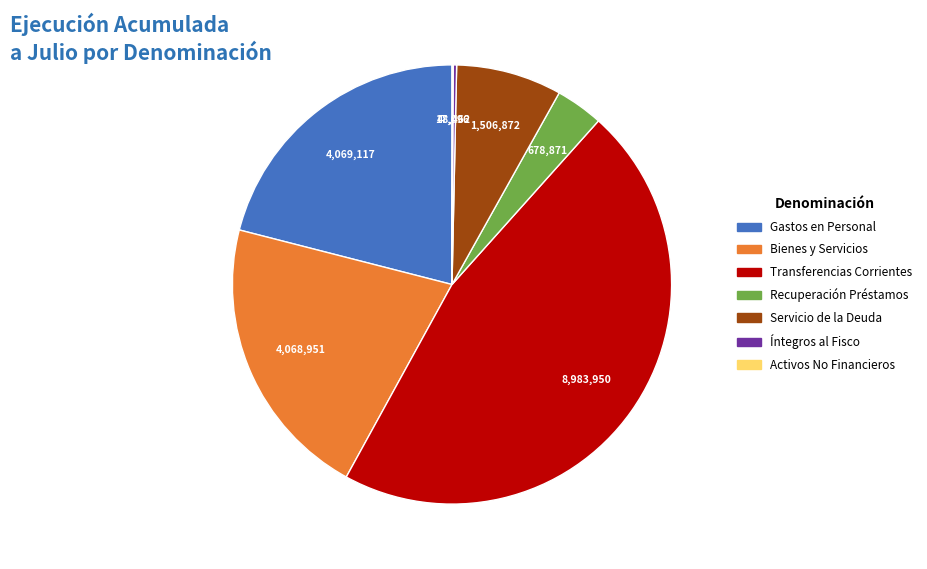

Is there a majority slice in this chart?

No